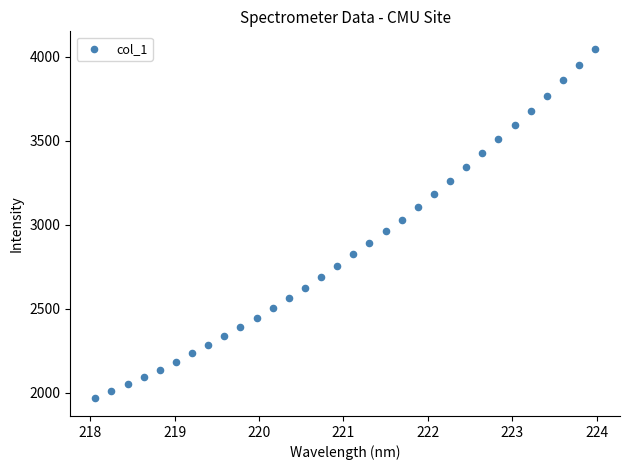

What is the range of X values (max minus min)?

5.9